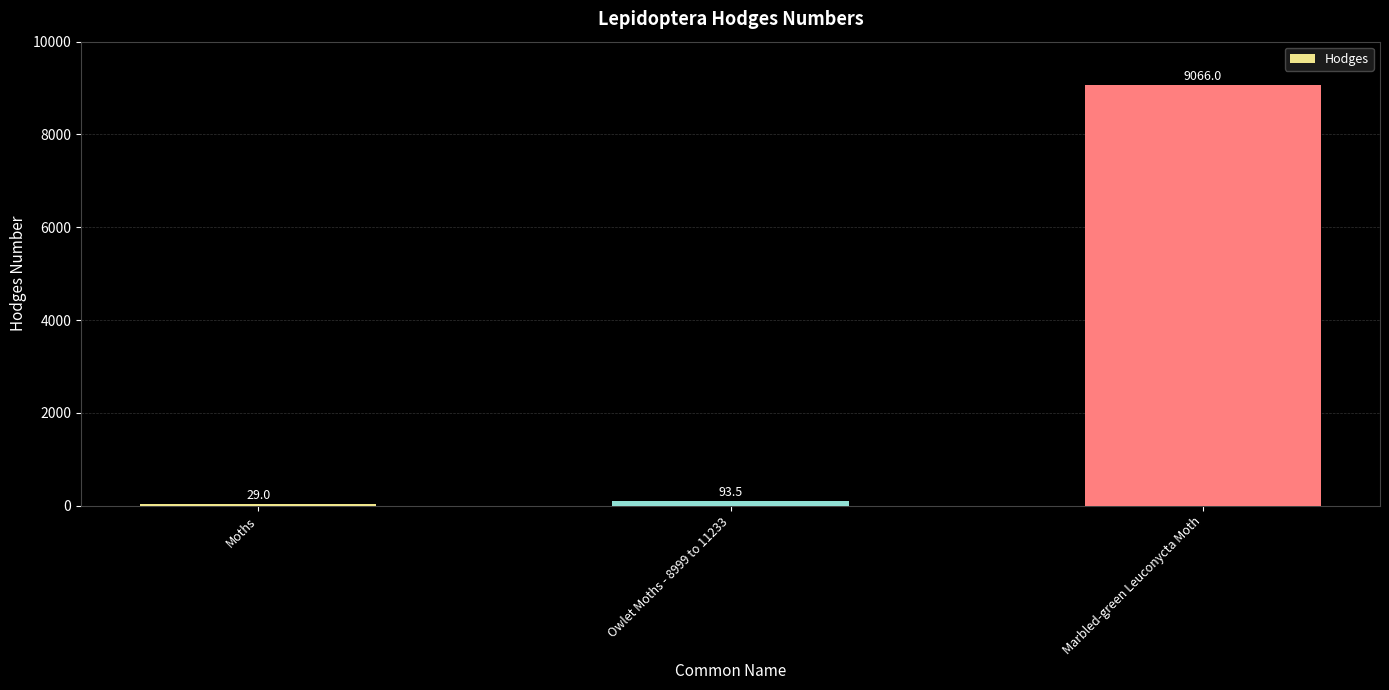

What is the greatest value displayed?

9066.0